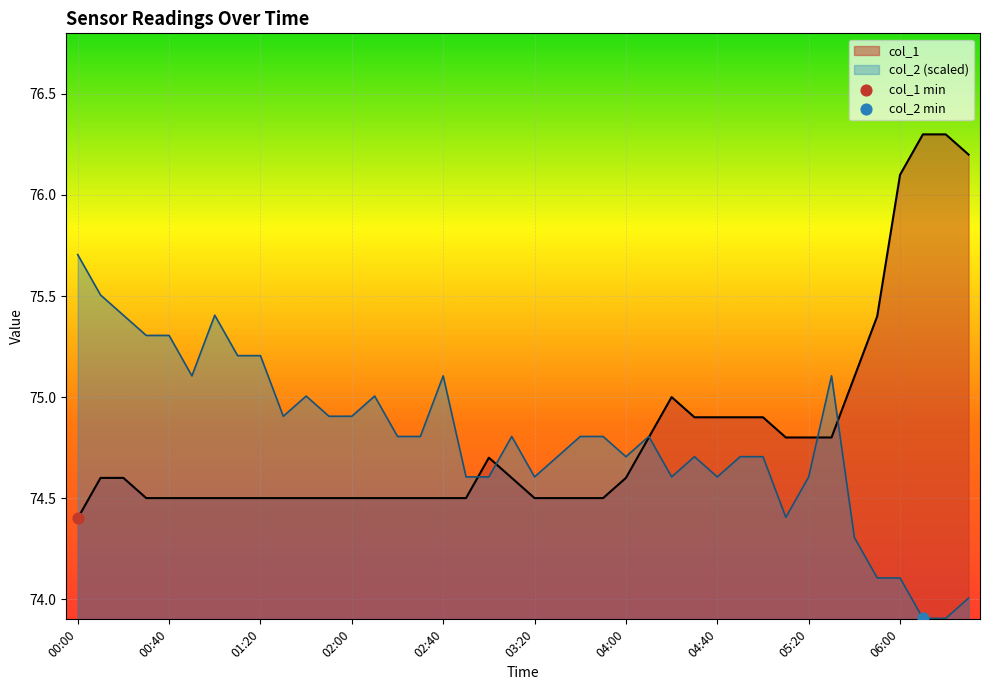

Which series has the largest Y range (max minus min)?

col_1